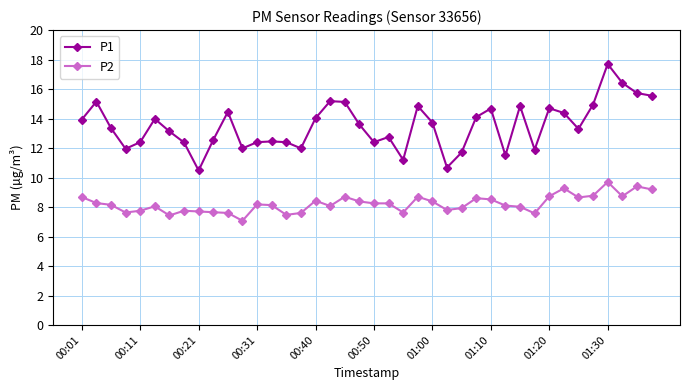

What is the value of the P2 point at the 3rd from the left?

8.2